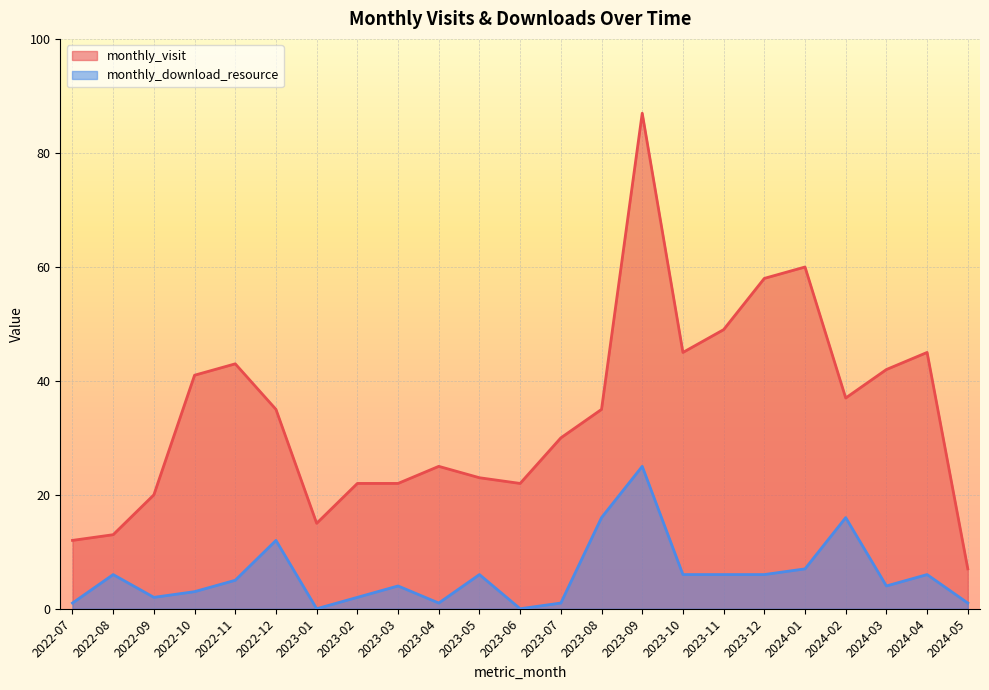

List the series in order of their peak value, highest first.

monthly_visit, monthly_download_resource